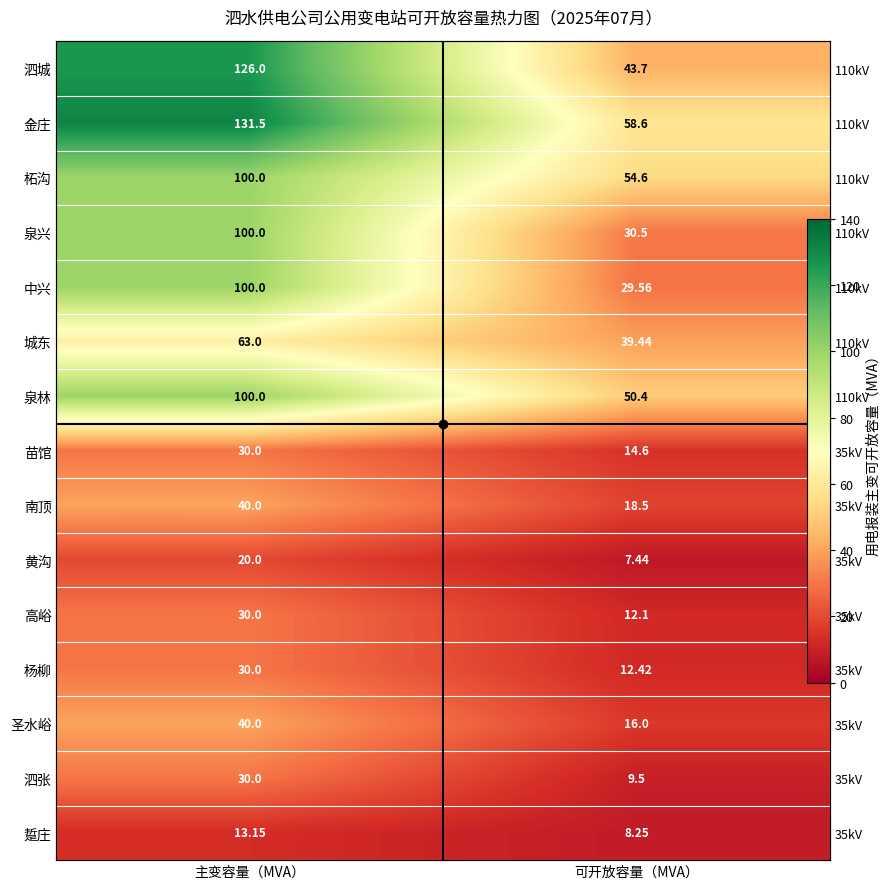

What value does the 中兴 series have at 可开放容量（MVA）?

29.6